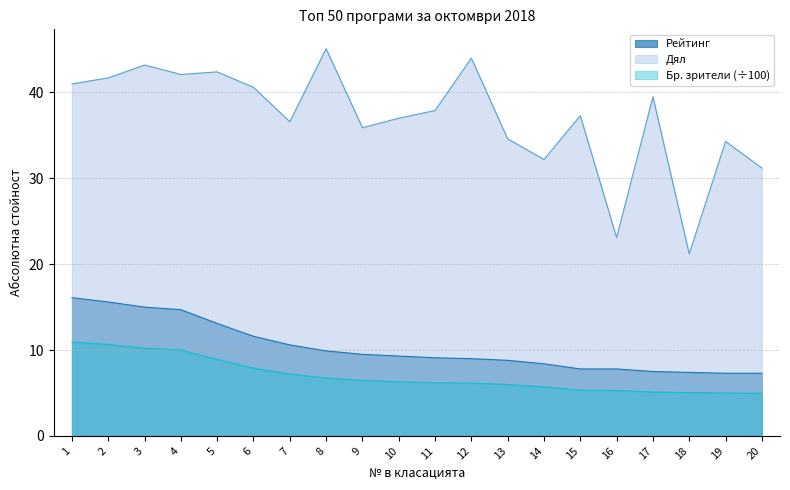

What is the approximate value of Дял at 10?

37.0